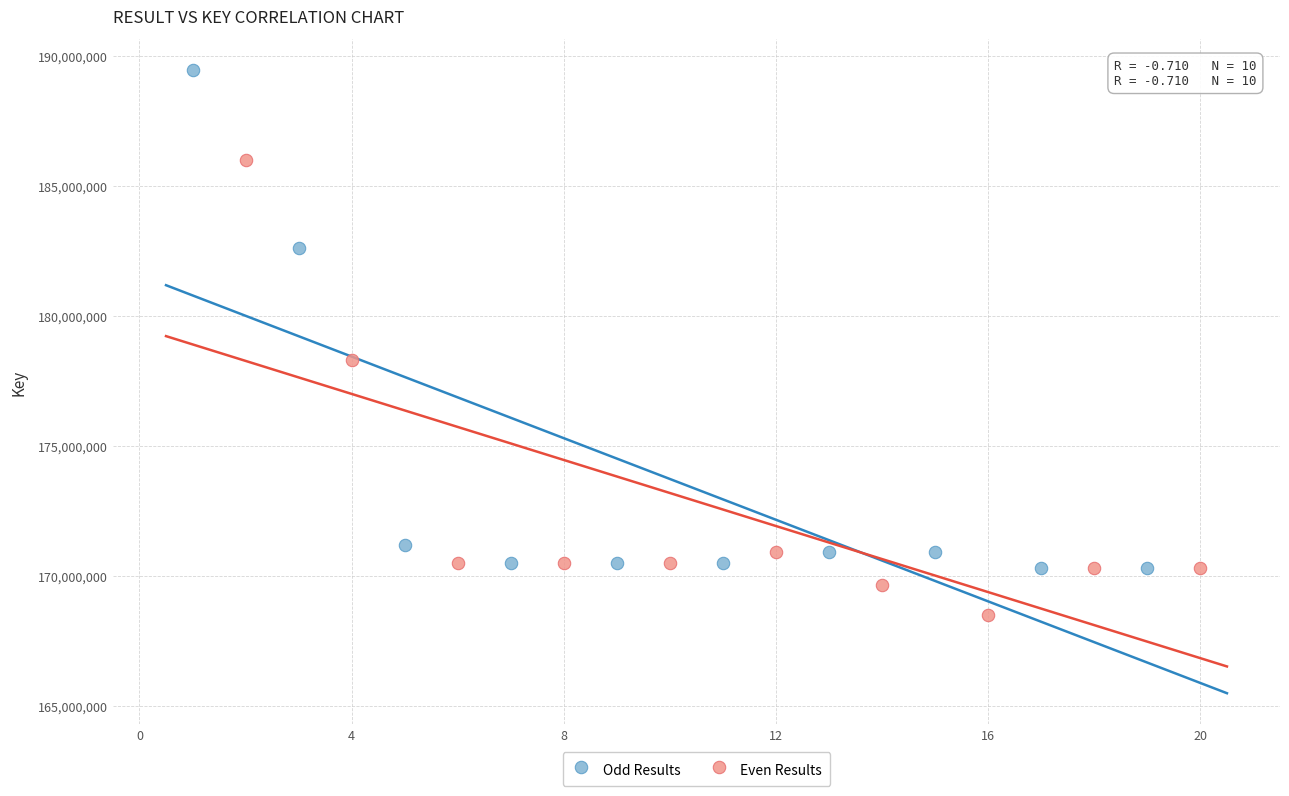

Which series reaches the minimum Y coordinate?

Even Results